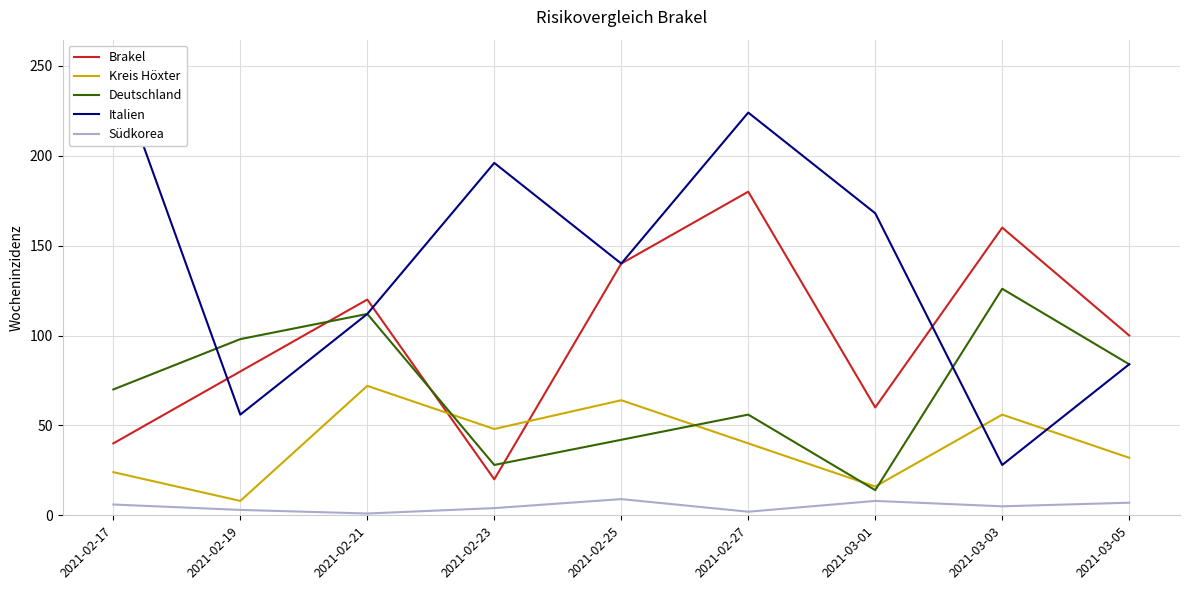

What is the maximum value shown in the chart?

252